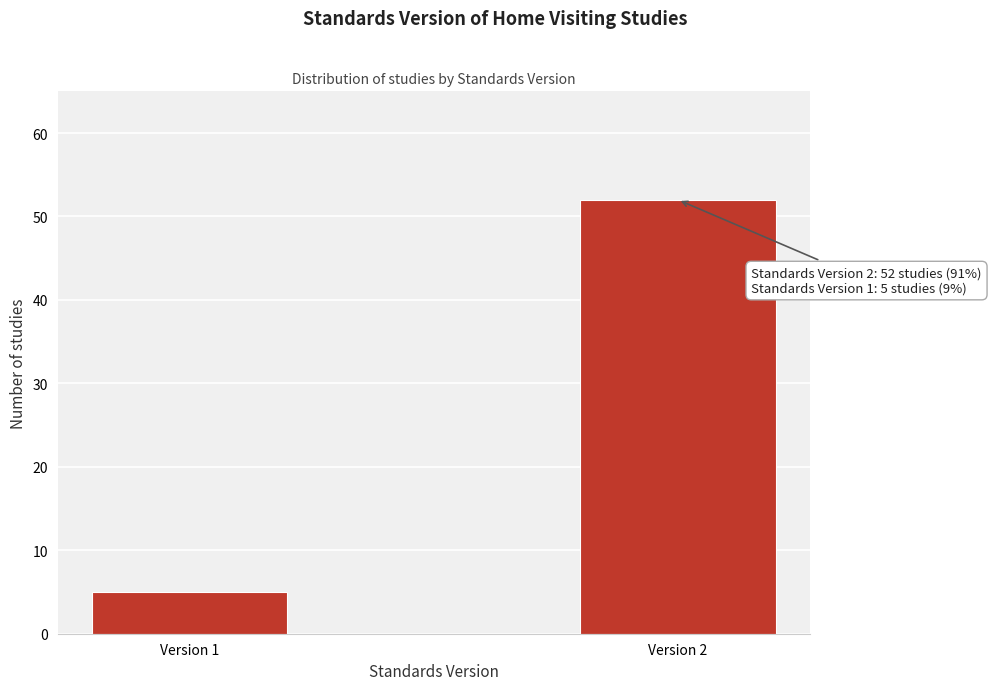

Reading left to right, extract all data points from this chart.

5	52